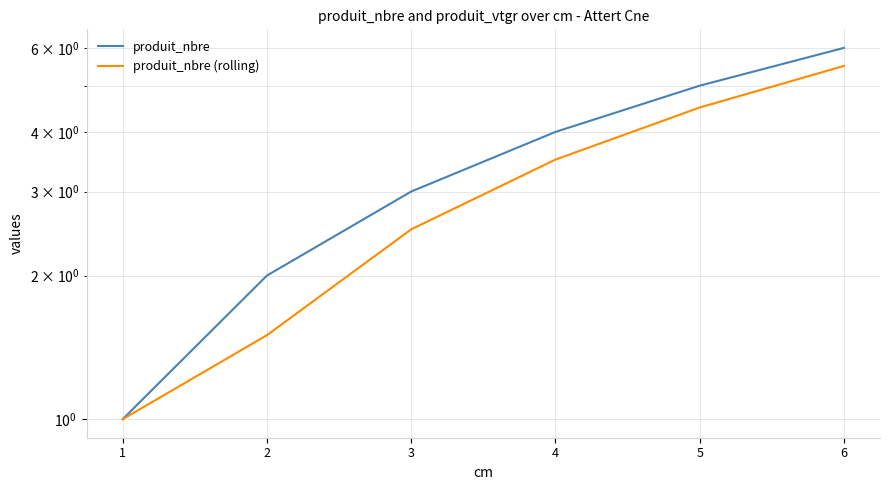

The value of produit_nbre (rolling) at 4 is 1.0. True or false?

False